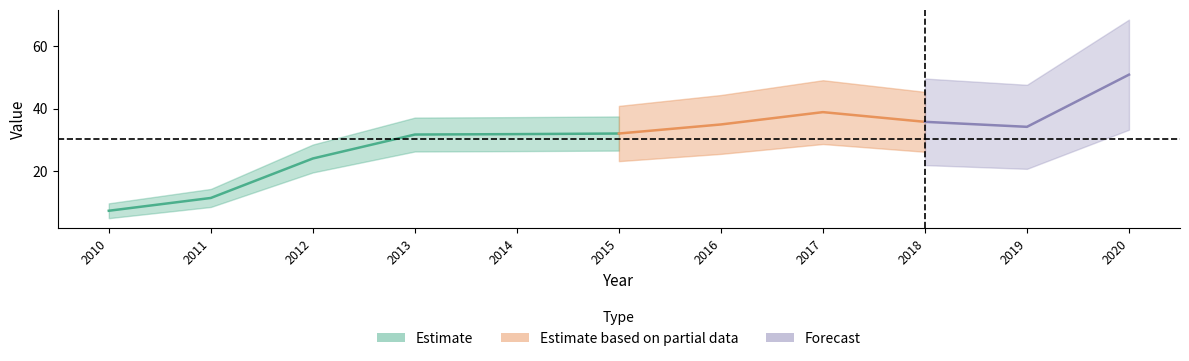

Rank the categories by value from highest to lowest.

2020, 2017, 2018, 2016, 2019, 2015, 2014, 2013, 2012, 2011, 2010